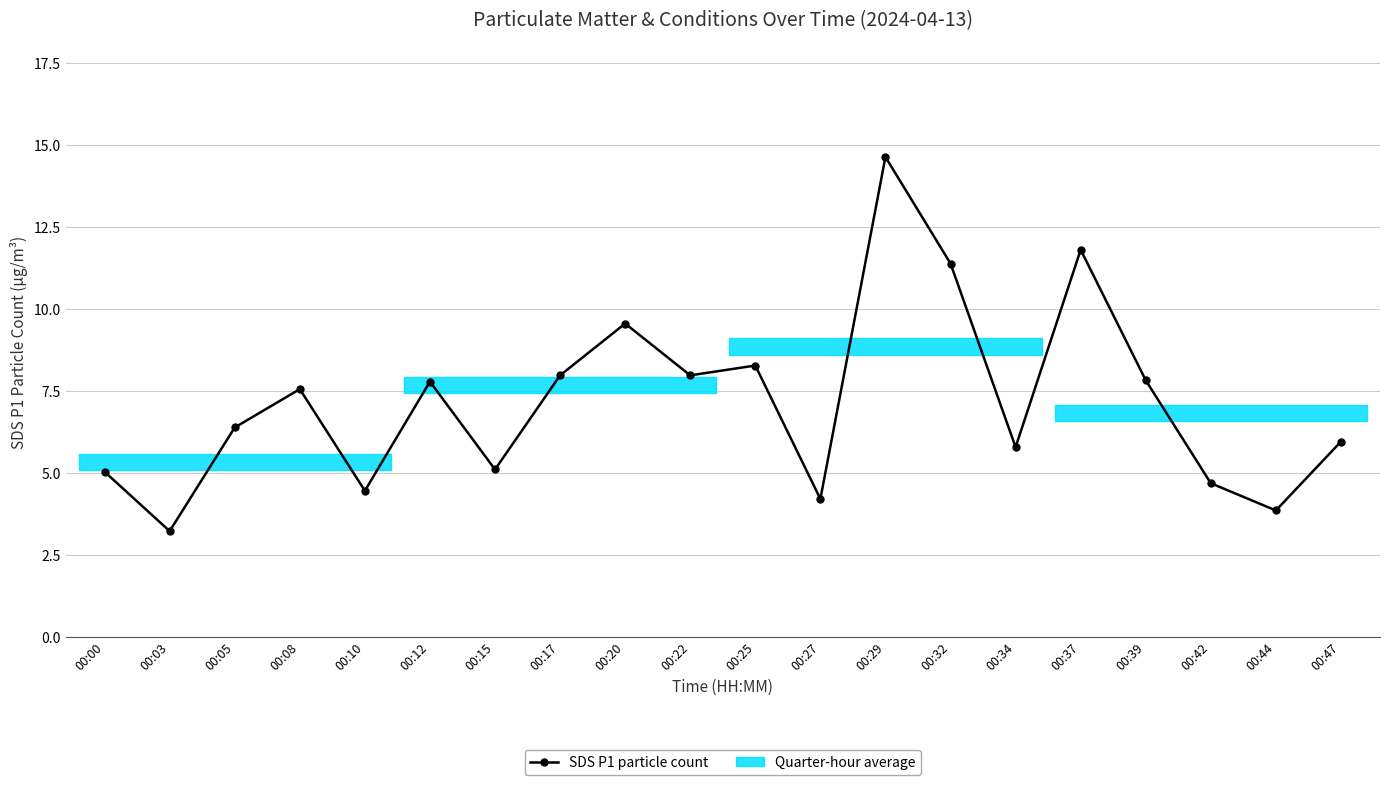

What is the value of the 17th point from the left?

7.8